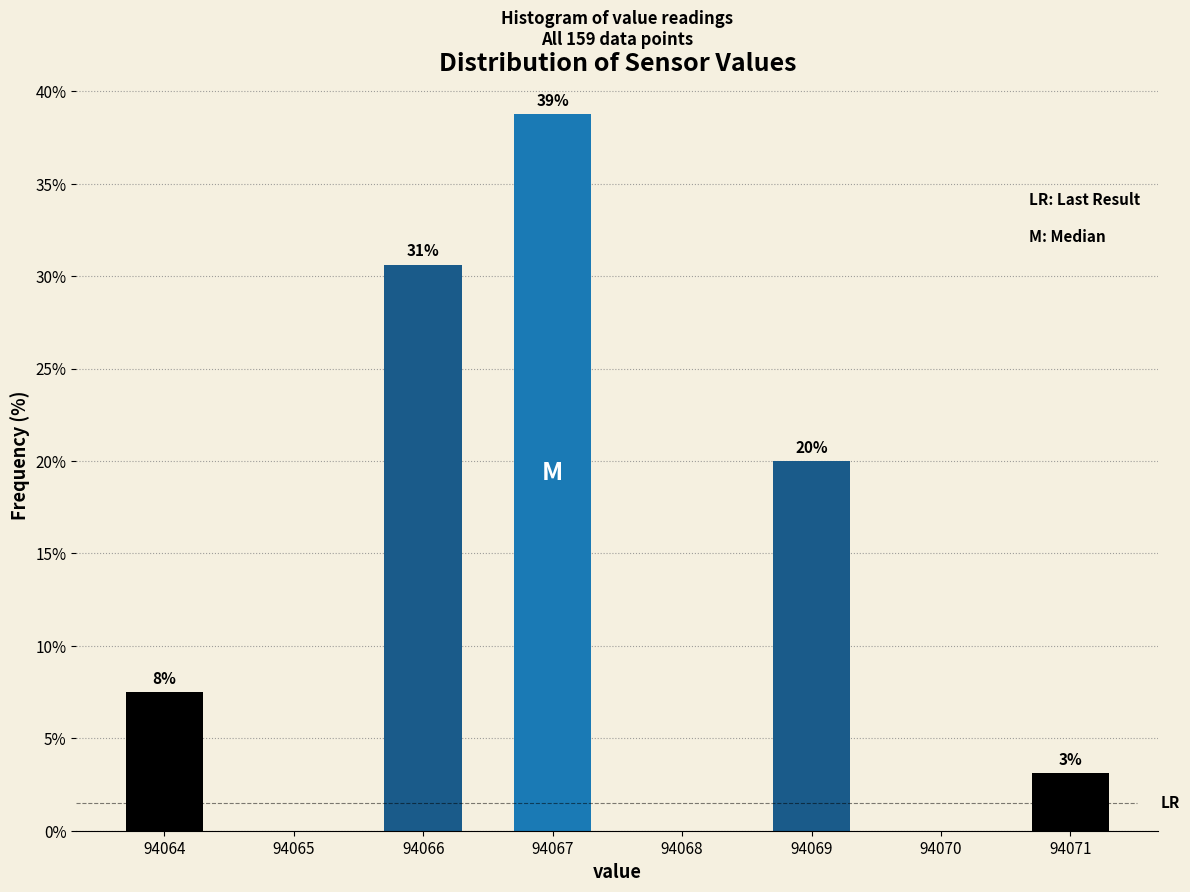

Are the bars horizontal?

No